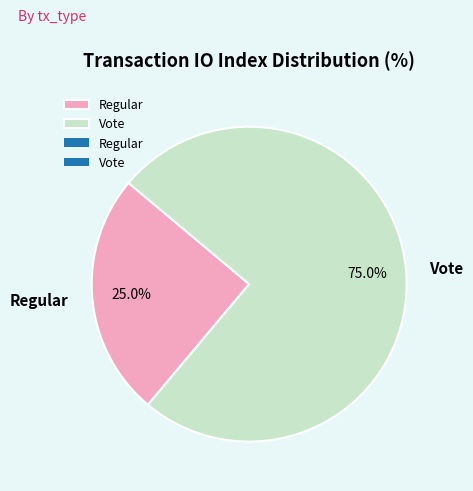

To the nearest percent, what is the difference between the Regular and Vote slice percentages?

50%